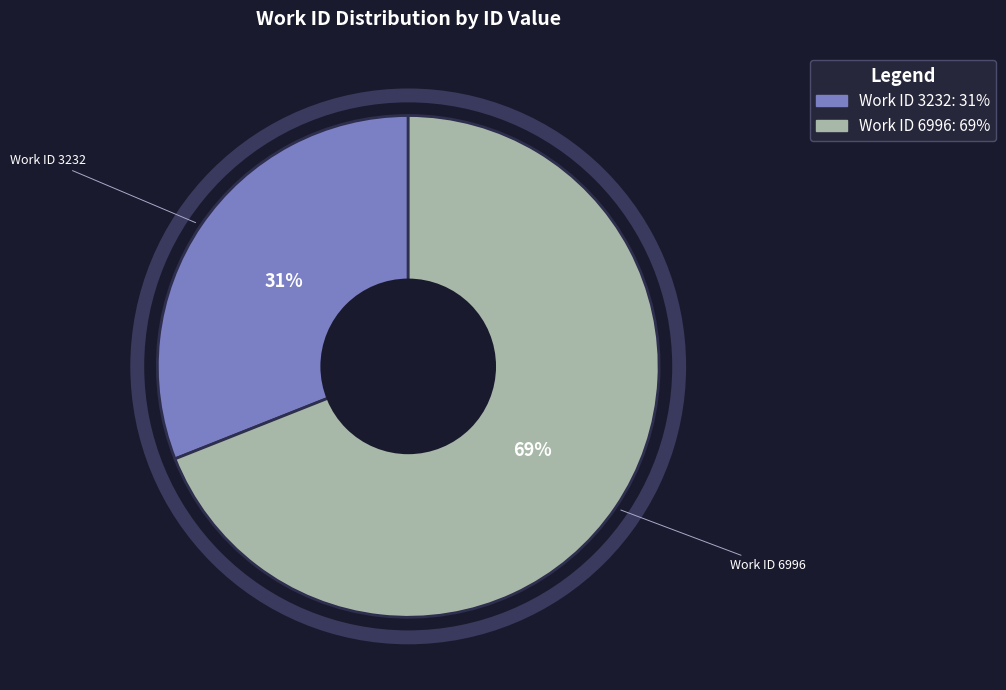

To the nearest percent, what is the difference between the largest and smallest slice percentages?

38%